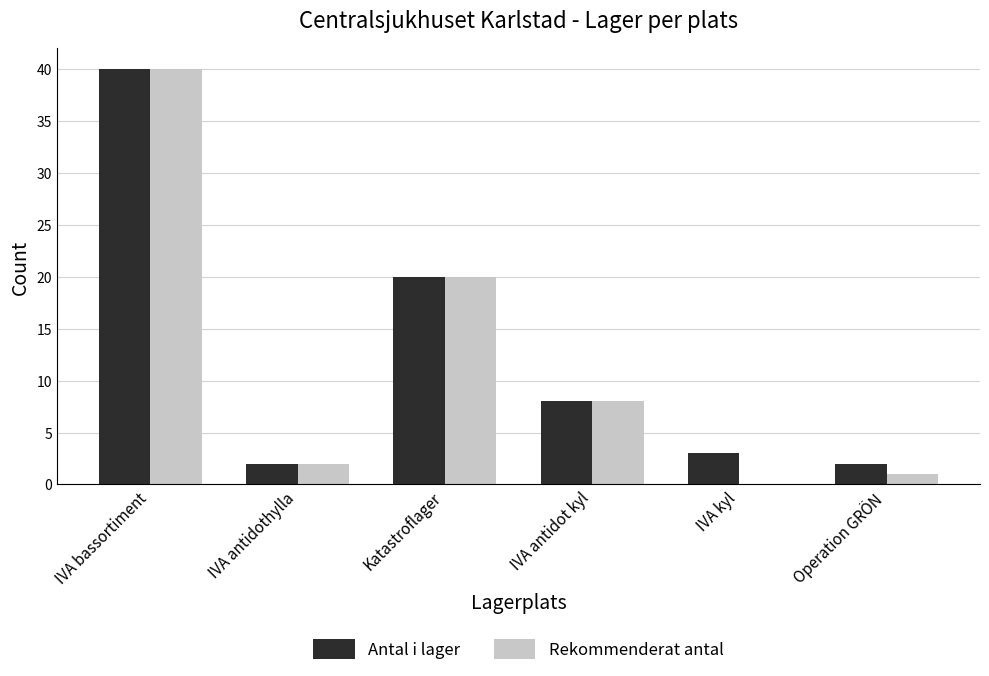

At which category is the sum across all series the highest?

IVA bassortiment